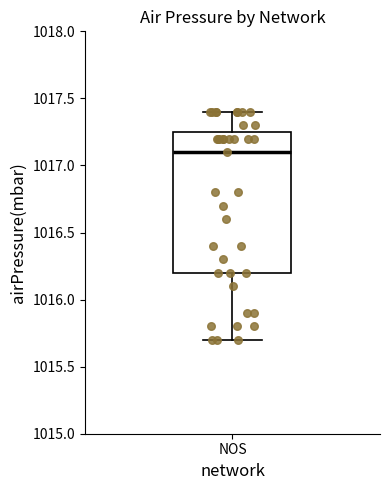

Transcribe this box plot: give where the median line is, the range the box spans, and where the two whiskers end, as read against the y-axis. The values are not printed on the chart, so give them approximately, as read against the axis.

median 1017.10, box 1016.20 to 1017.25, whiskers 1015.70 to 1017.40